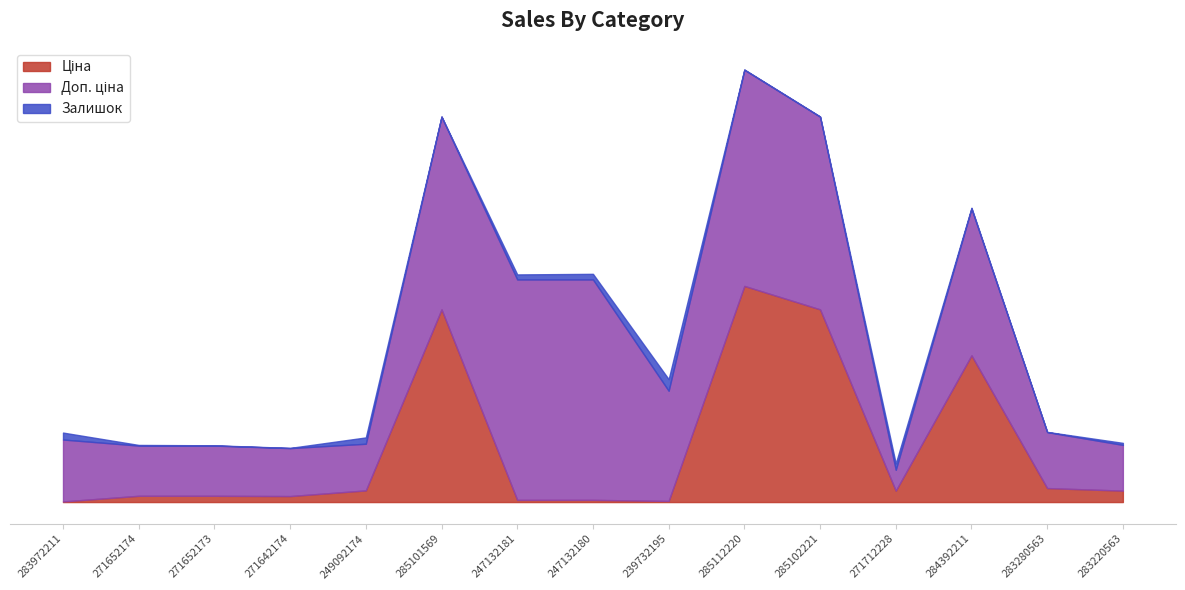

The value of Доп. ціна at 271652174 is 2598.3. True or false?

True